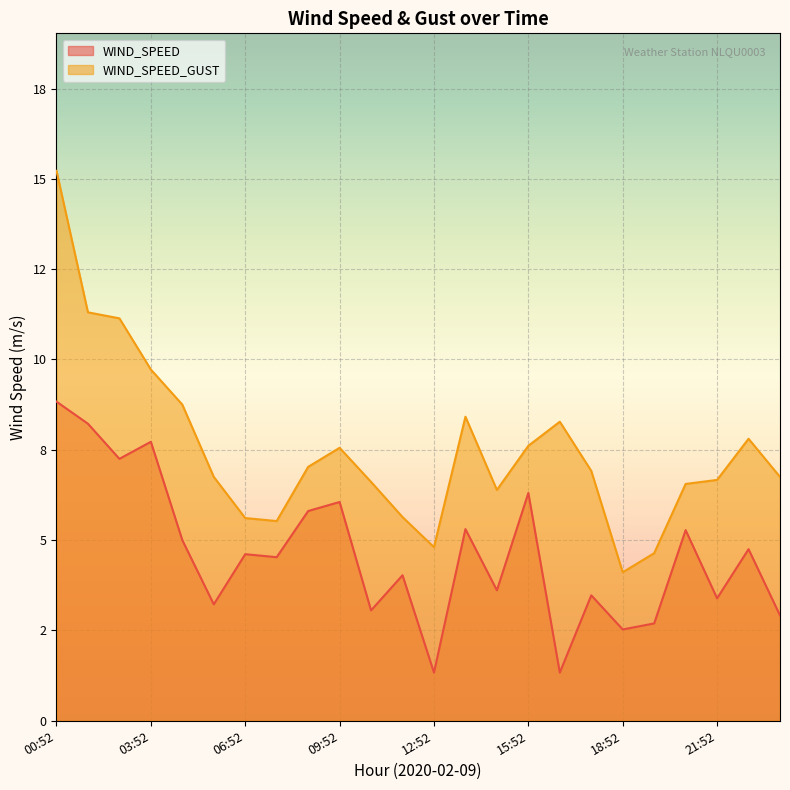

True or false: WIND_SPEED has a value of 3.2 at 05:52.

True